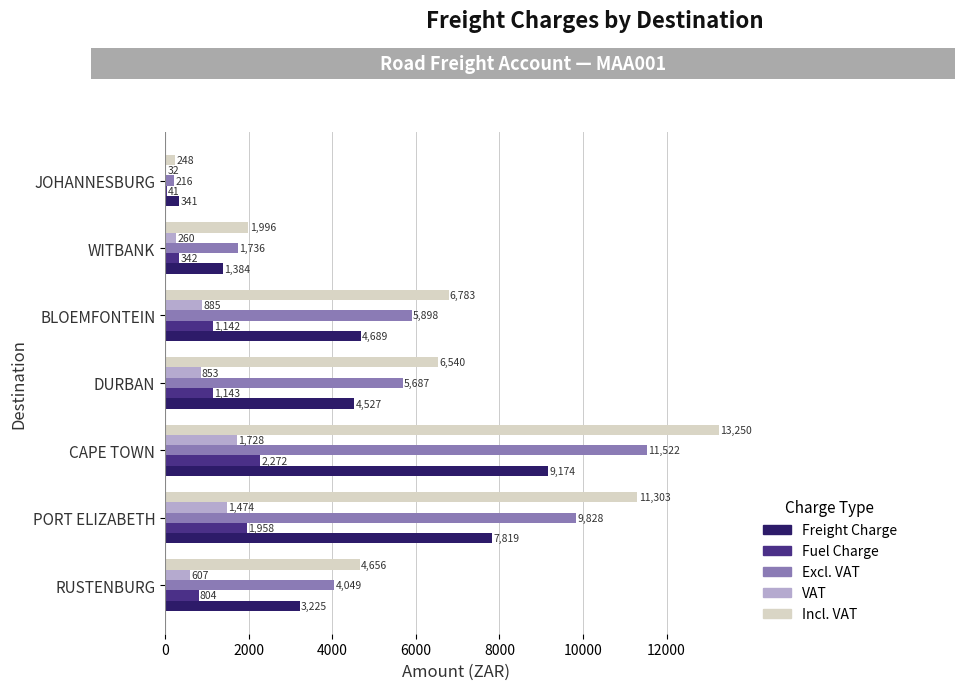

At which category is the sum across all series the highest?

CAPE TOWN